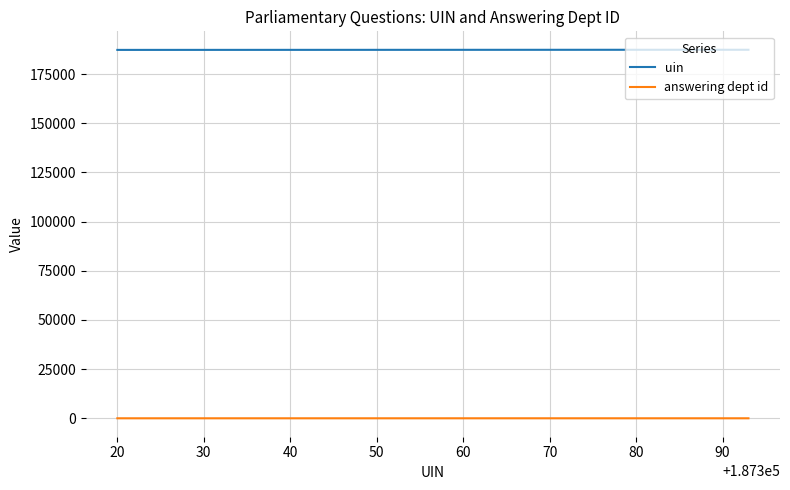

True or false: uin and answering dept id intersect in this chart.

False